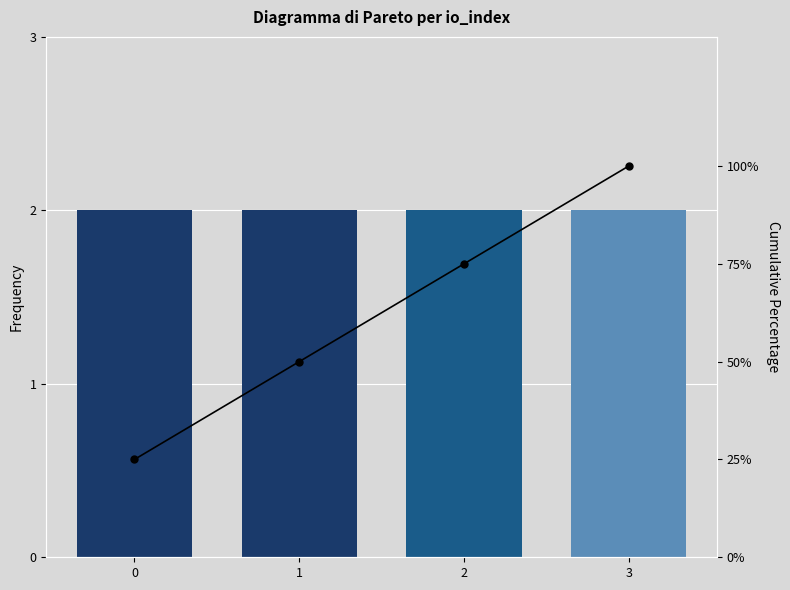

What is the total value across all series at 3?

102